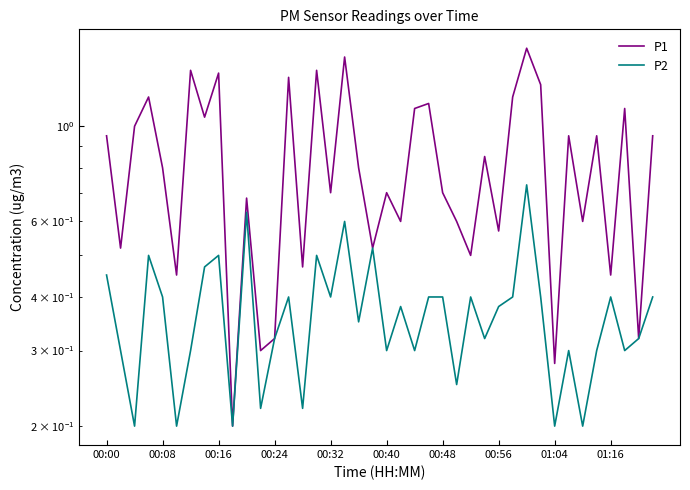

Which series has the largest total across all categories?

P1